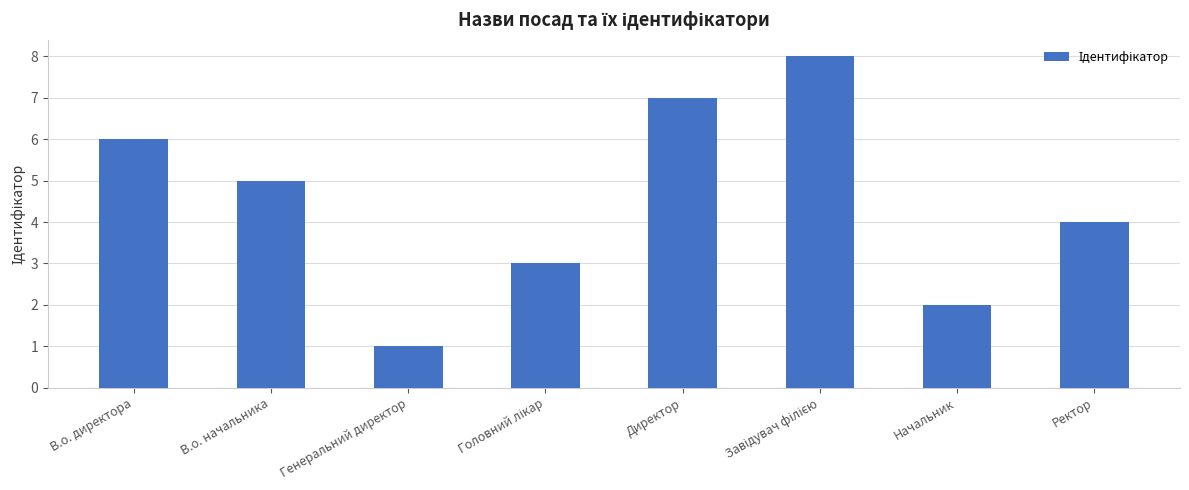

What is the label of the 5th bar from the left?

Директор